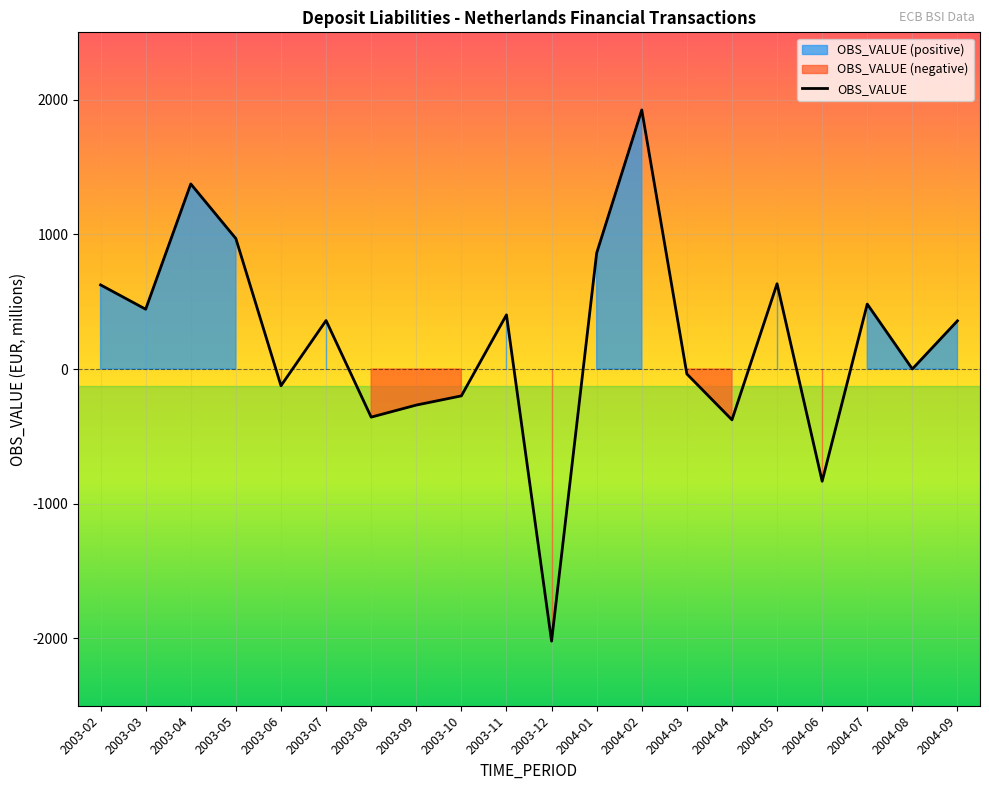

What is the label of the 7th point from the right?

2004-03